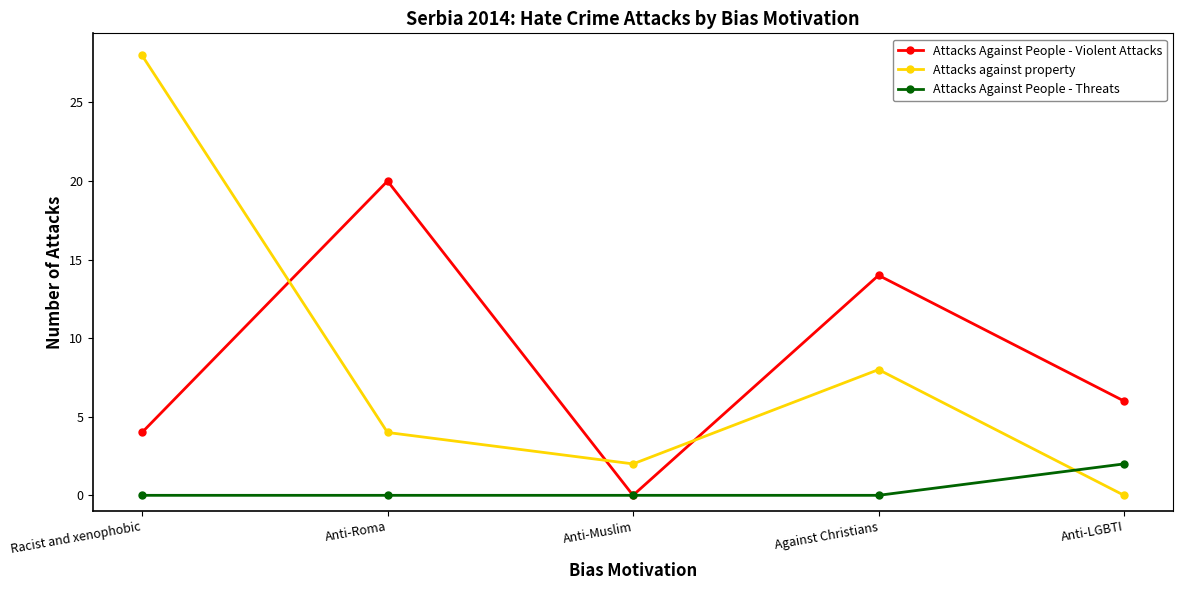

What is the total value across all series at Anti-Muslim?

2